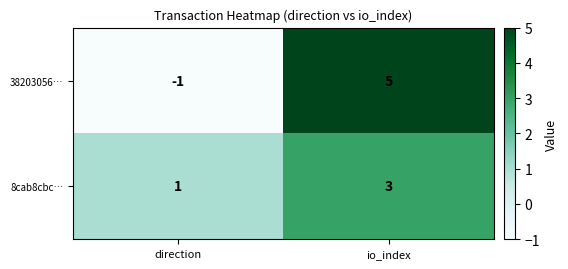

Is it true that 8cab8cbc… equals 0 at direction?

False